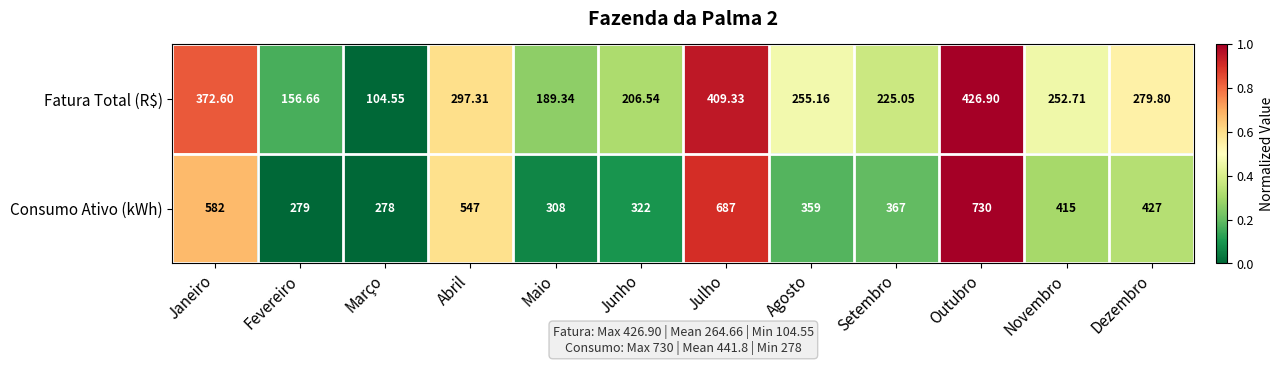

Which category has the highest value in the Fatura Total (R$) series?

Outubro